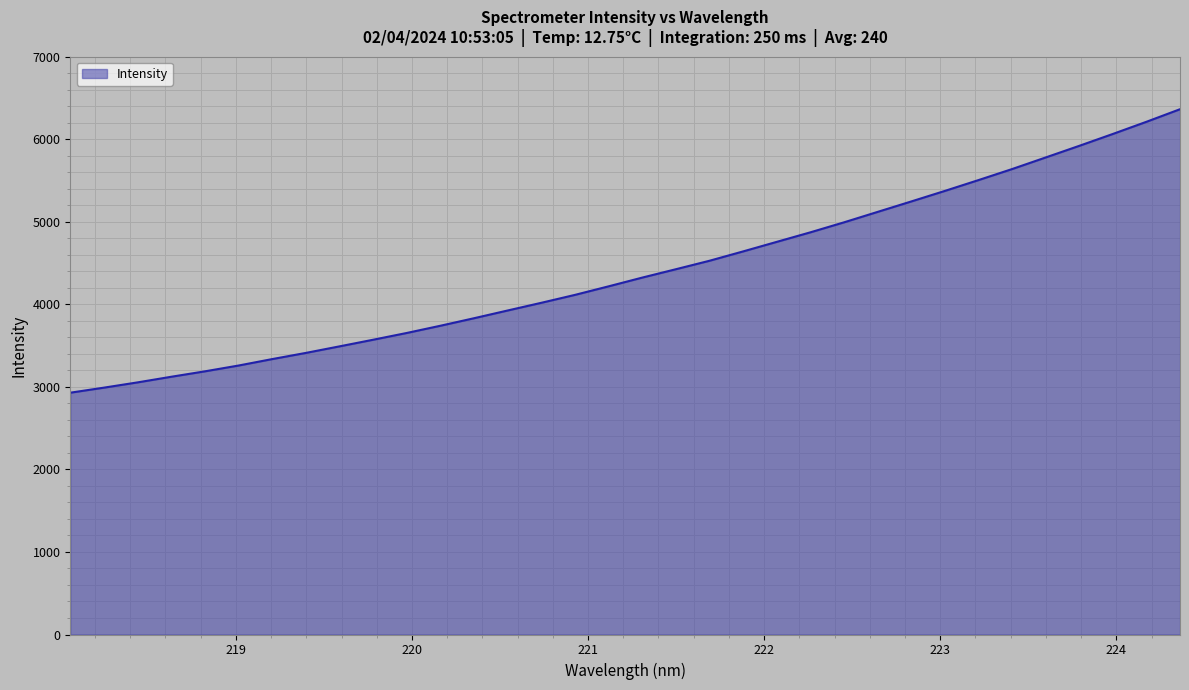

What is the maximum value shown in the chart?

6365.5